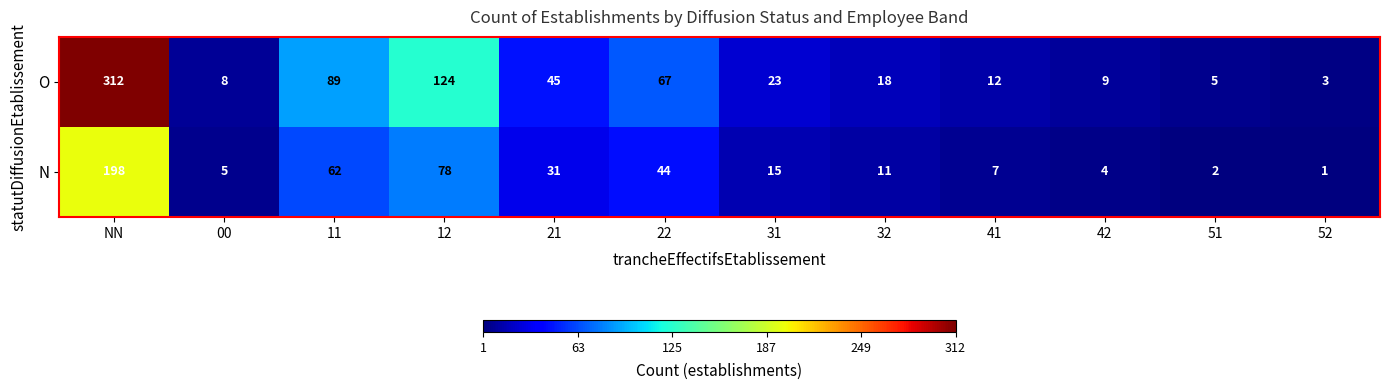

What is the difference between the N values at 11 and 22?

18